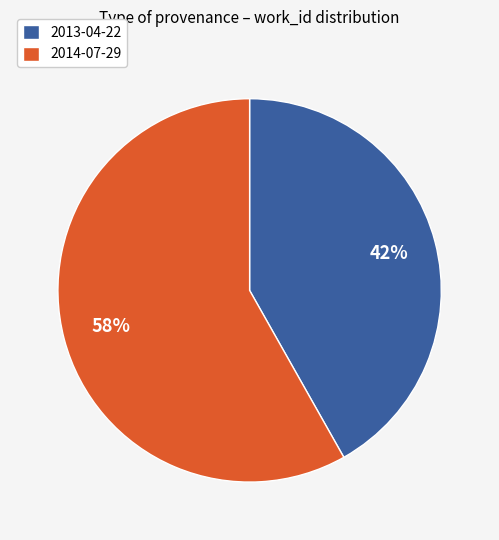

To the nearest percent, what portion does 2014-07-29 represent?

58%